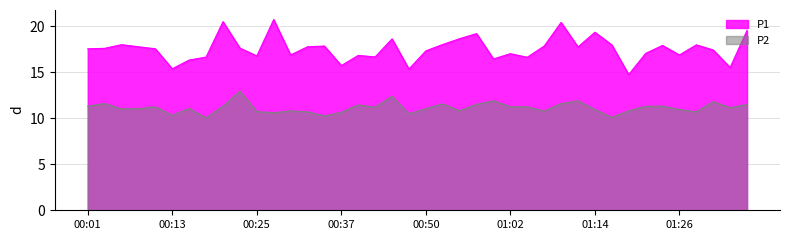

Reading left to right, extract all data points from this chart.

P1: 17.6	17.6	18.0	17.8	17.6	15.4	16.3	16.6	20.5	17.6	16.8	20.7	16.9	17.8	17.9	15.7	16.8	16.7	18.6	15.3	17.3	18.0	18.6	19.2	16.4	17.0	16.6	17.9	20.4	17.8	19.4	18.0	14.8	17.1	17.9	16.9	18.0	17.4	15.5	19.6
P2: 11.3	11.6	11.0	11.1	11.2	10.3	11.1	10.1	11.3	12.9	10.7	10.6	10.8	10.7	10.2	10.7	11.4	11.2	12.4	10.5	11.1	11.6	10.8	11.5	11.9	11.2	11.2	10.8	11.6	11.9	10.9	10.1	10.8	11.3	11.3	10.9	10.7	11.8	11.2	11.5